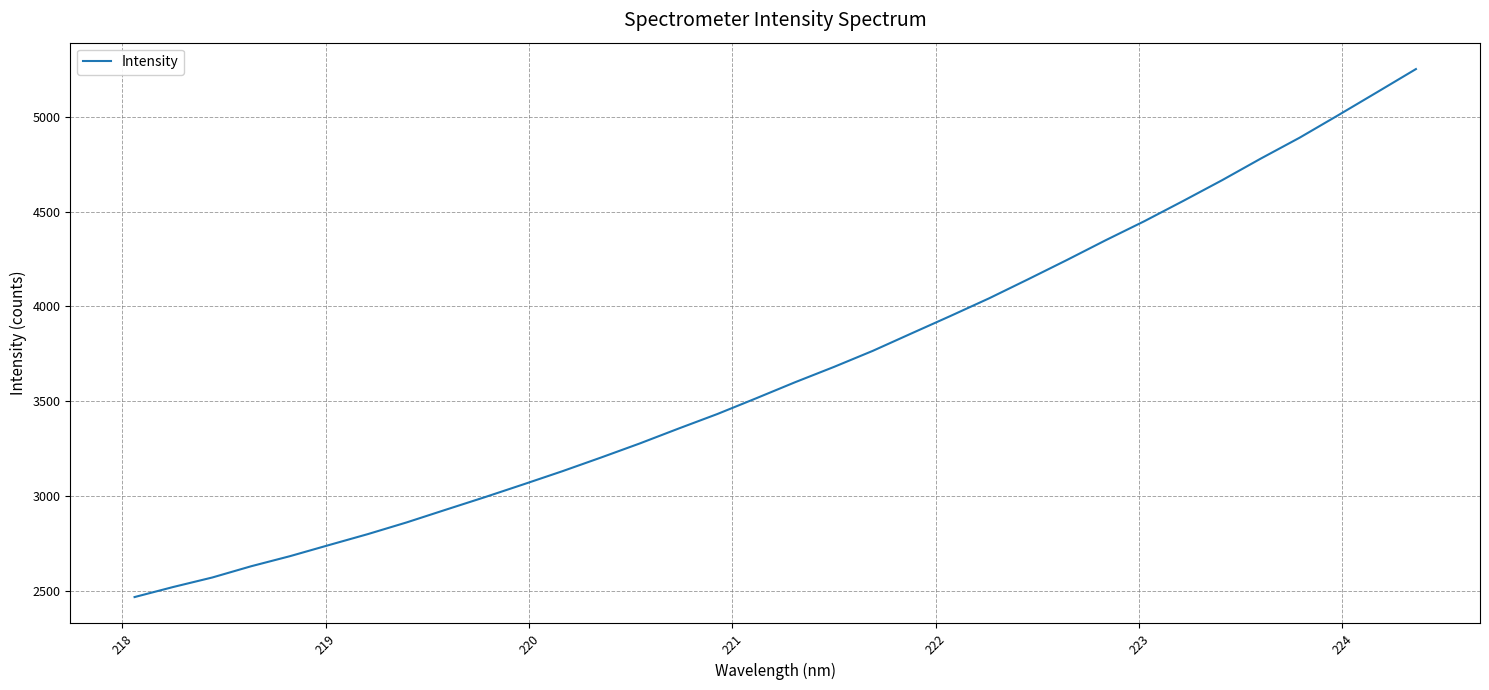

What is the maximum value shown in the chart?

5251.2